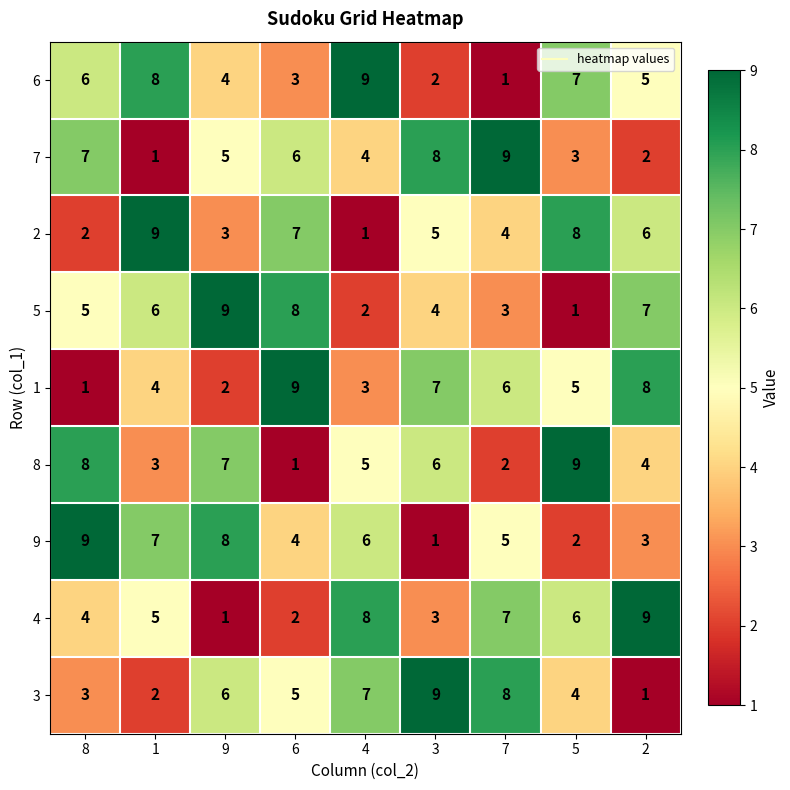

Is the value of 2 at 1 greater than the value of 3 at 7?

Yes